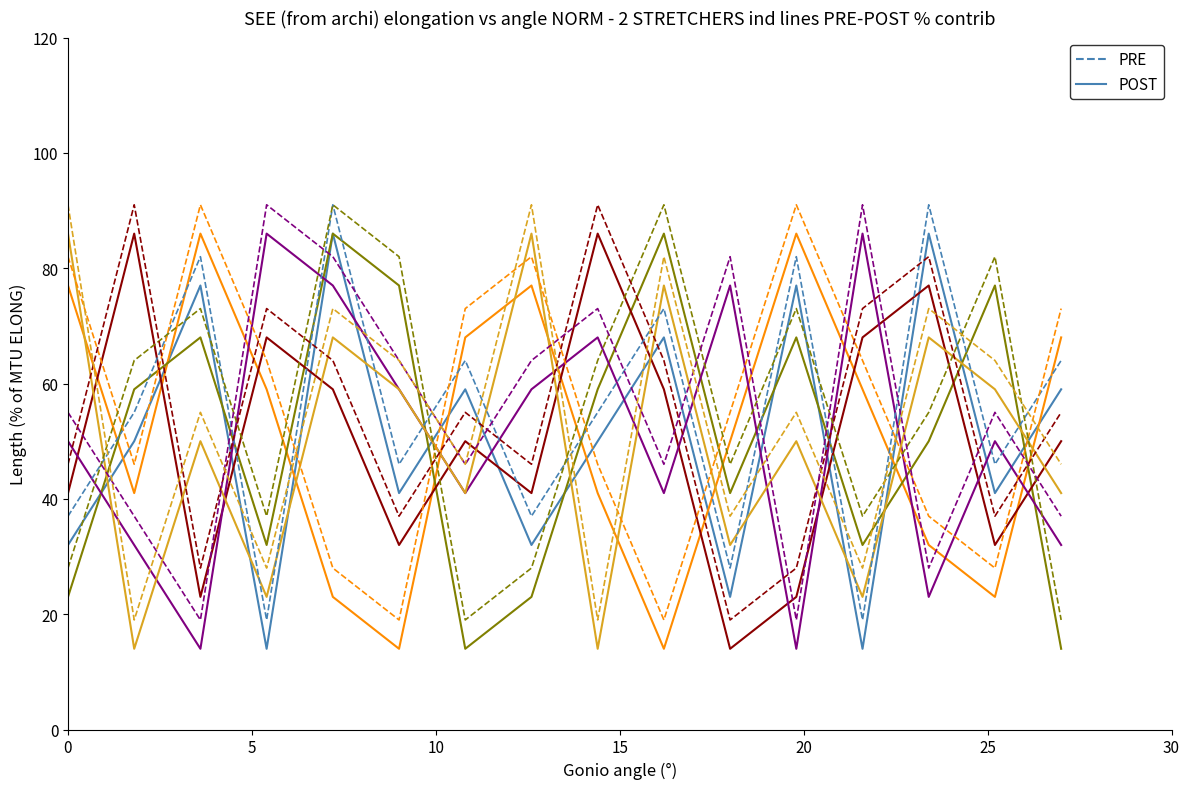

What is the smallest value displayed?

14